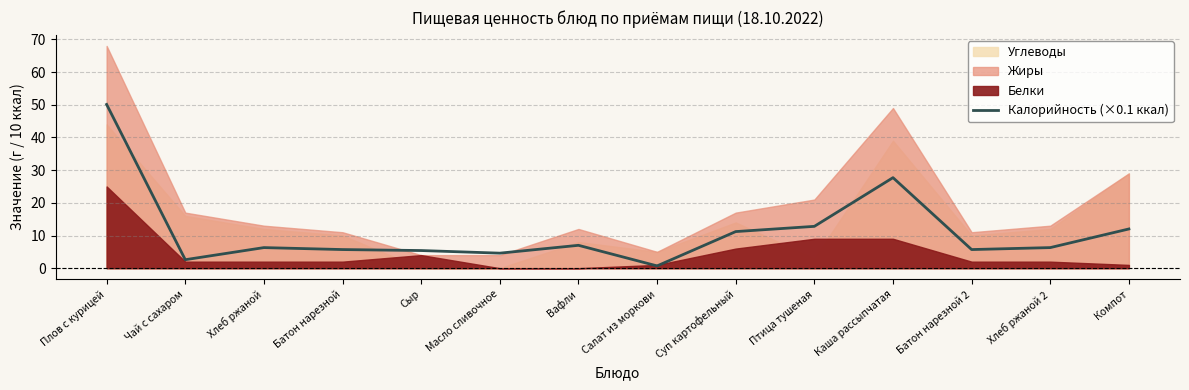

Reading right to left, extract all data points from this chart.

12.0	6.3	5.7	27.7	12.8	11.2	0.7	7.0	4.6	5.4	5.7	6.3	2.6	50.1